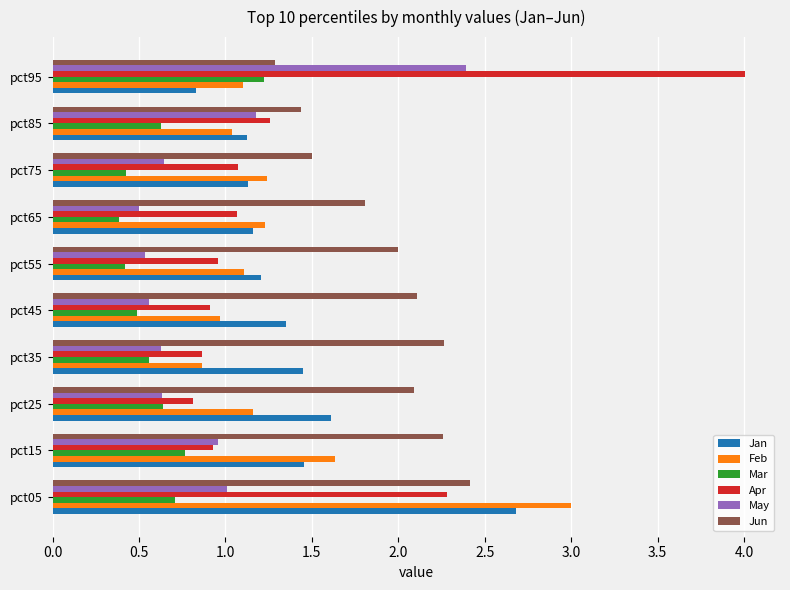

Is the value of Feb at pct95 greater than the value of Jan at pct05?

No